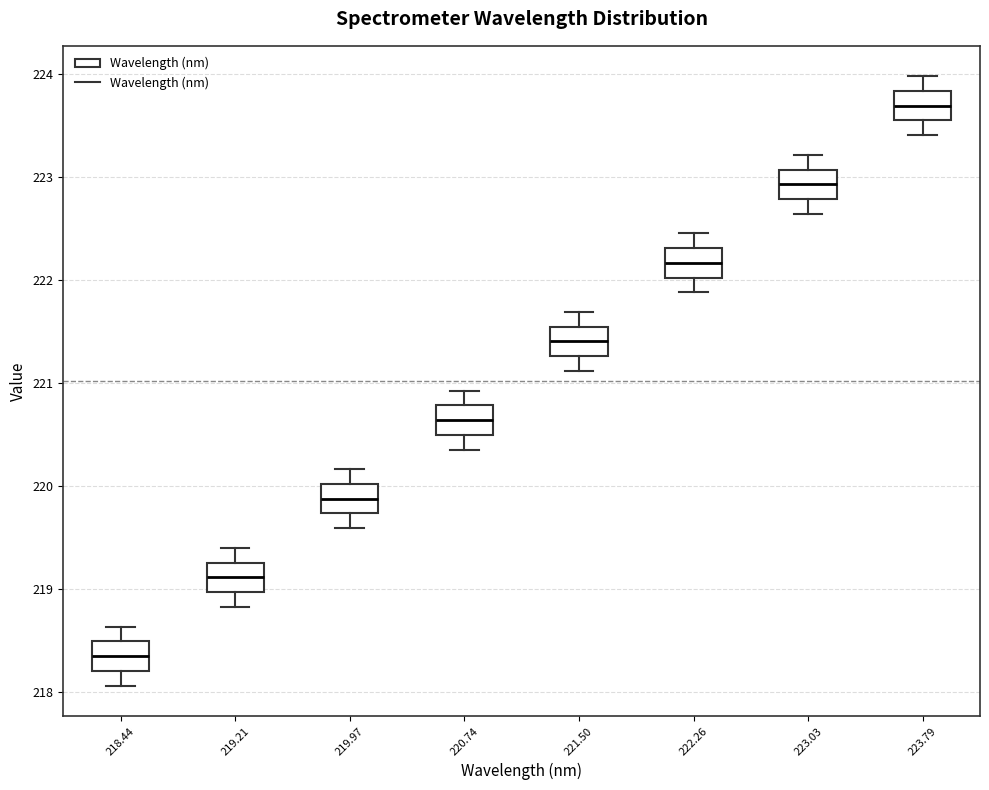

Reading left to right, read every box against the y-axis: the position of its median line, the range the box covers, and the ends of its whiskers. The values are not printed on the chart, so give them approximately, as read against the axis.

218.44: median 218.3, box 218.2 to 218.5, whiskers 218.1 to 218.6
219.21: median 219.1, box 219.0 to 219.3, whiskers 218.8 to 219.4
219.97: median 219.9, box 219.7 to 220.0, whiskers 219.6 to 220.2
220.74: median 220.6, box 220.5 to 220.8, whiskers 220.4 to 220.9
221.50: median 221.4, box 221.3 to 221.5, whiskers 221.1 to 221.7
222.26: median 222.2, box 222.0 to 222.3, whiskers 221.9 to 222.5
223.03: median 222.9, box 222.8 to 223.1, whiskers 222.6 to 223.2
223.79: median 223.7, box 223.6 to 223.8, whiskers 223.4 to 224.0